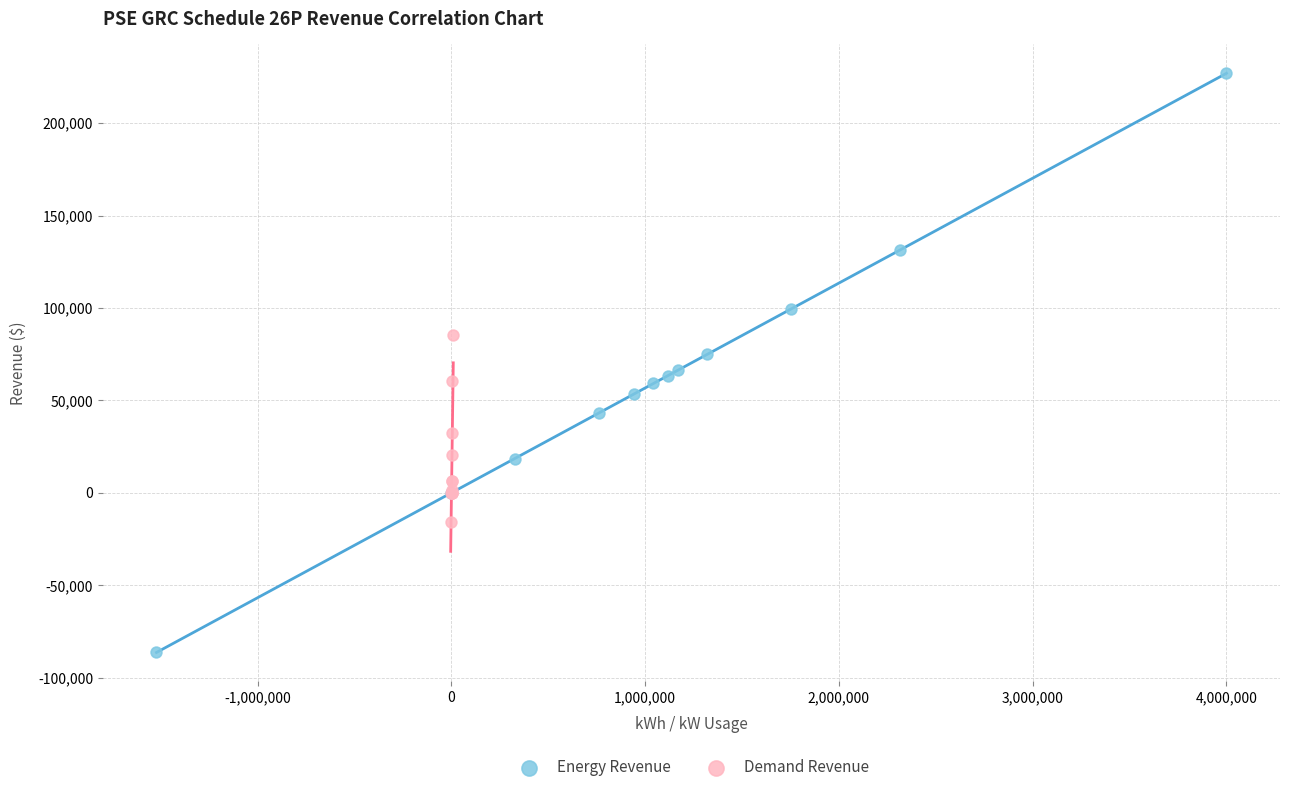

Which series reaches the maximum Y coordinate?

Energy Revenue